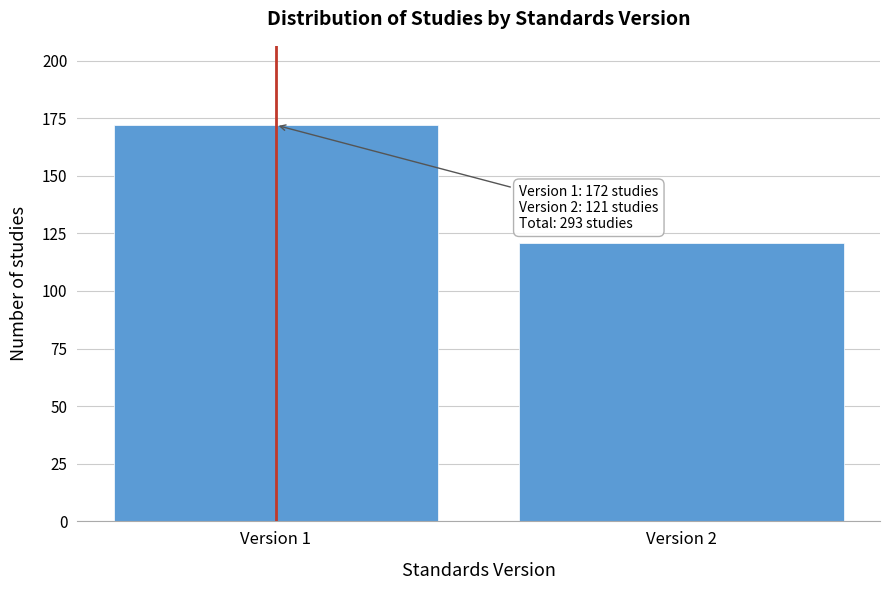

Reading right to left, extract all data points from this chart.

121	172